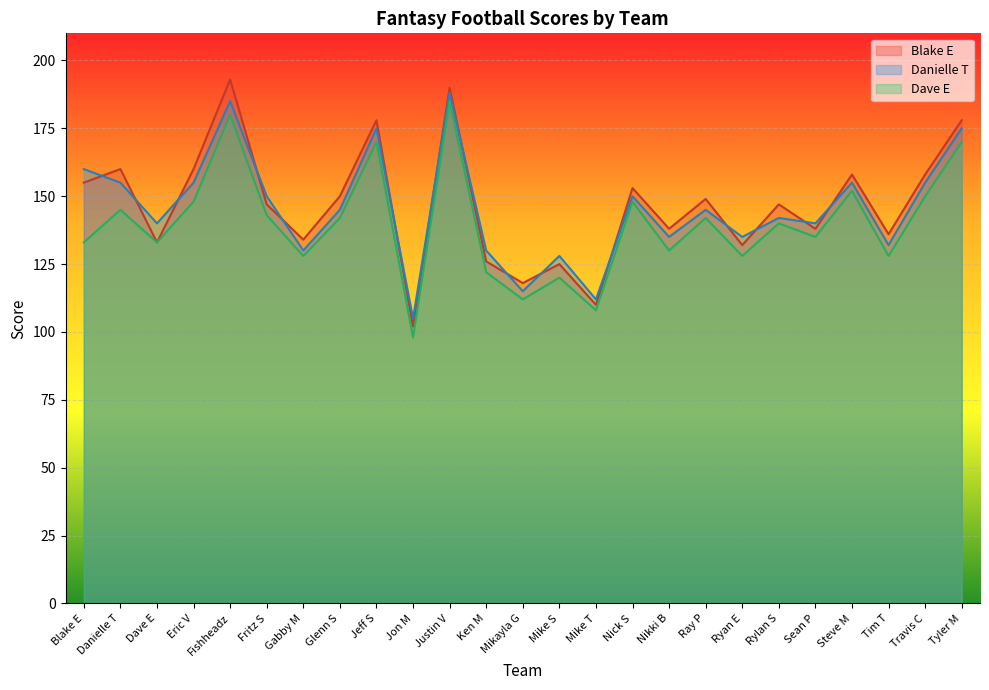

How many lines are shown in the chart?

3